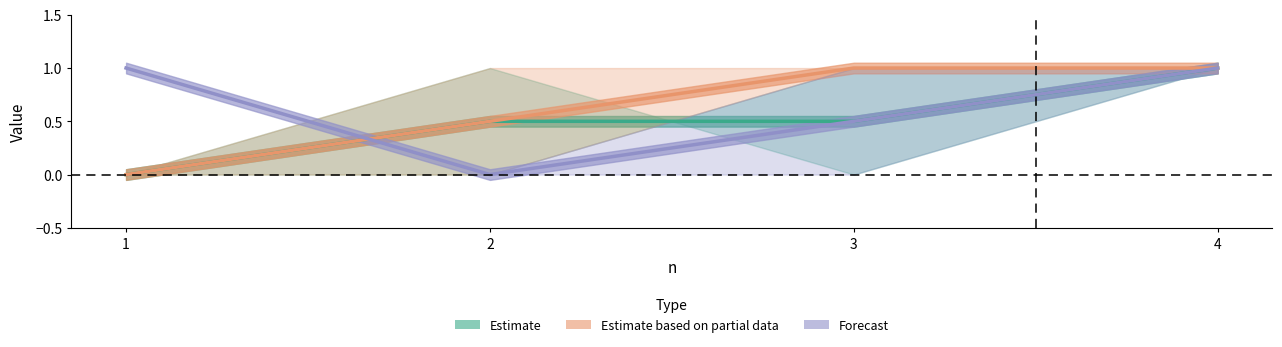

How many interior local valleys does the Forecast series have?

1